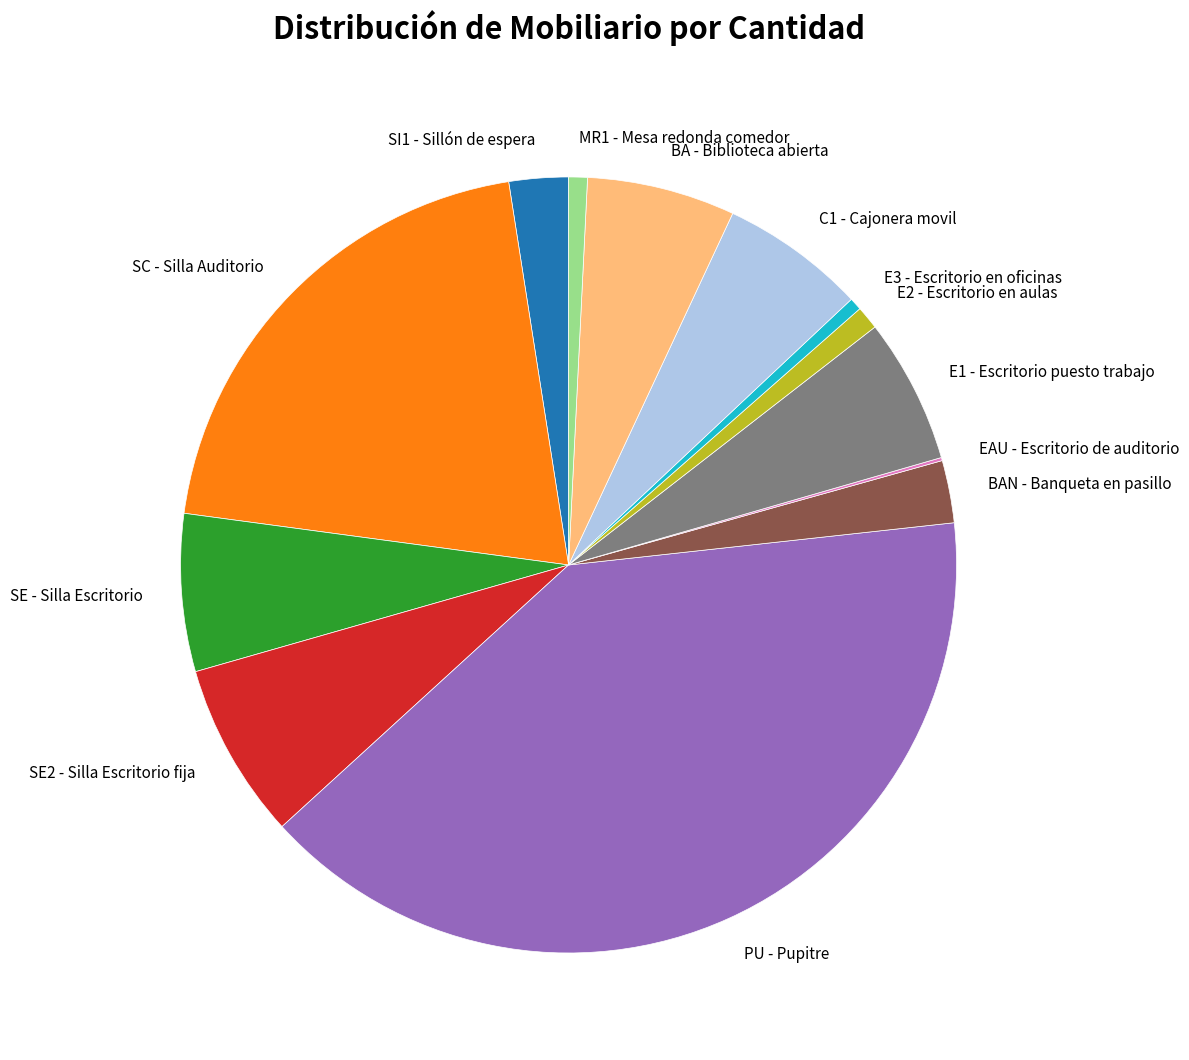

Does any single category account for the majority?

No